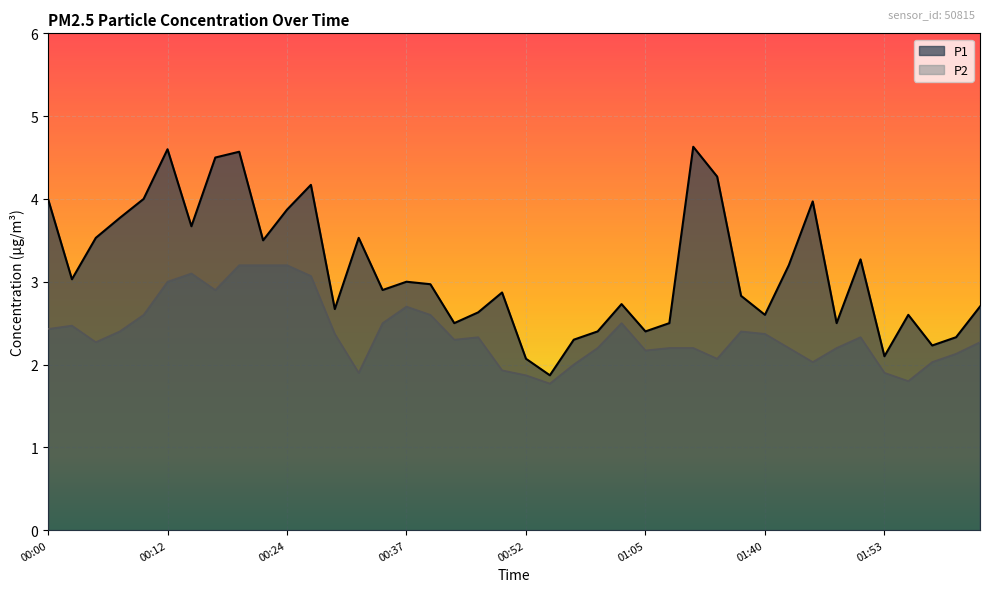

What is the label of the 23rd point from the right?

00:41